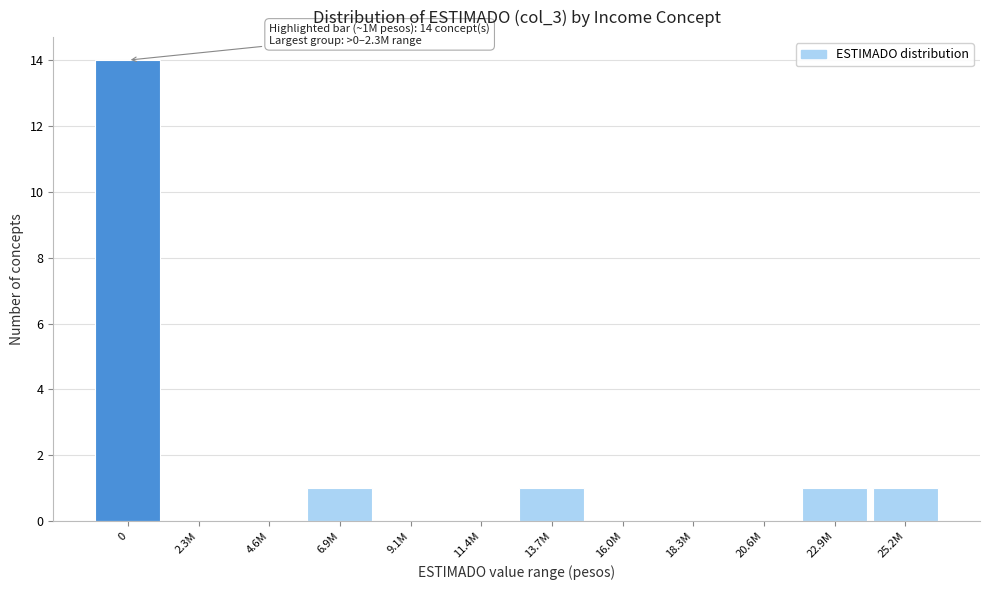

Reading right to left, list all the values displayed in this chart.

25.2M=1	22.9M=1	20.6M=0	18.3M=0	16.0M=0	13.7M=1	11.4M=0	9.1M=0	6.9M=1	4.6M=0	2.3M=0	0=14